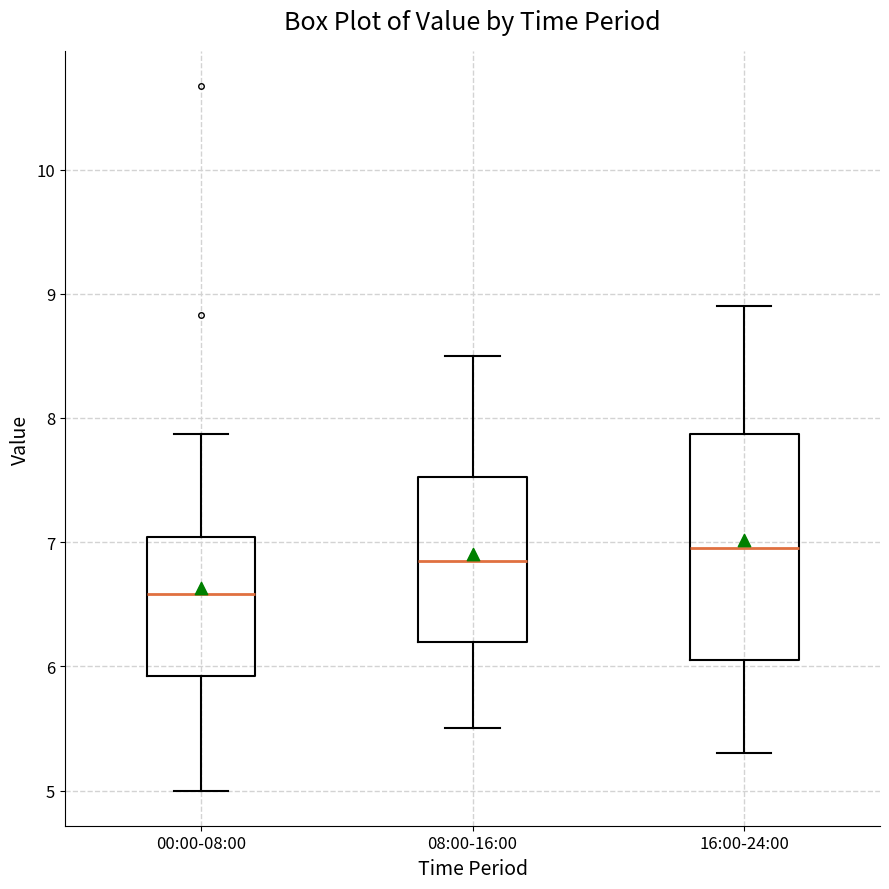

Reading left to right, transcribe this box plot: for each box, give where its median line is, the range the box spans, and where its two whiskers end, as read against the y-axis. The values are not printed on the chart, so give them approximately, as read against the axis.

00:00-08:00: median 6.6, box 5.9 to 7.0, whiskers 5.0 to 7.9
08:00-16:00: median 6.9, box 6.2 to 7.5, whiskers 5.5 to 8.5
16:00-24:00: median 7.0, box 6.1 to 7.9, whiskers 5.3 to 8.9